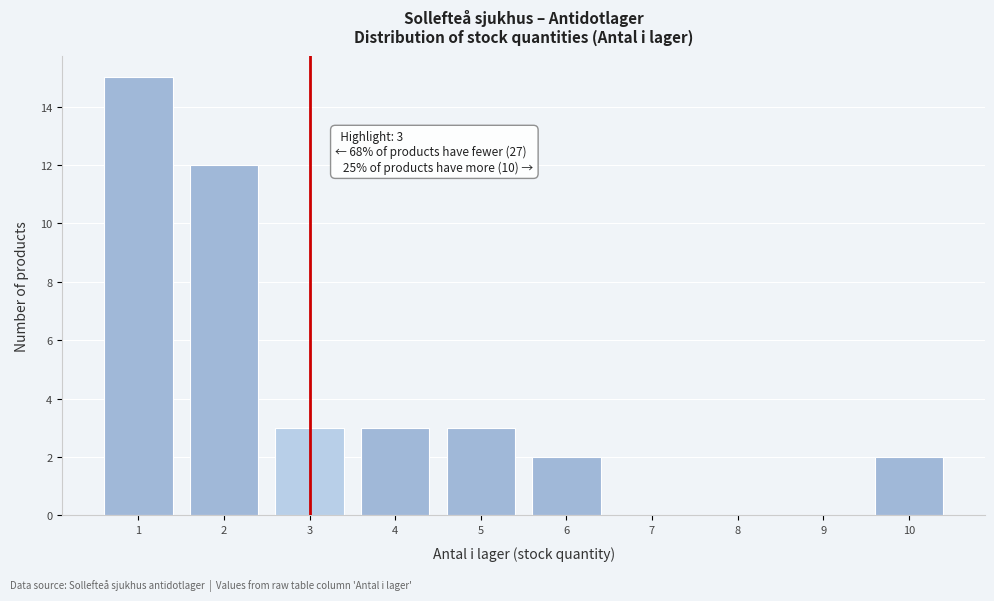

Which range on the x-axis has the tallest bar?

0.5 to 1.5